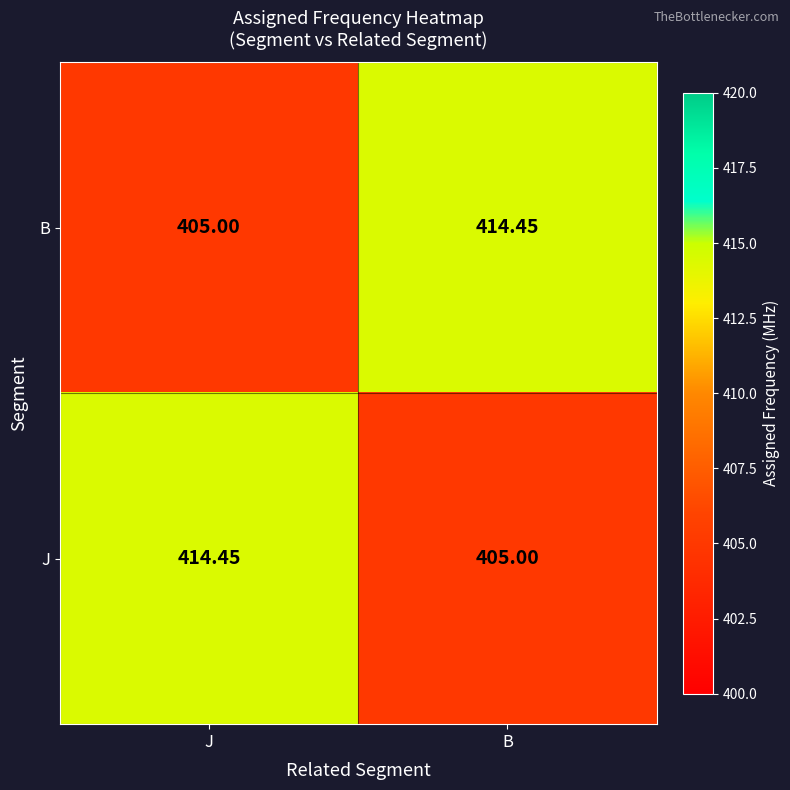

Which category has the lowest value in the J series?

B